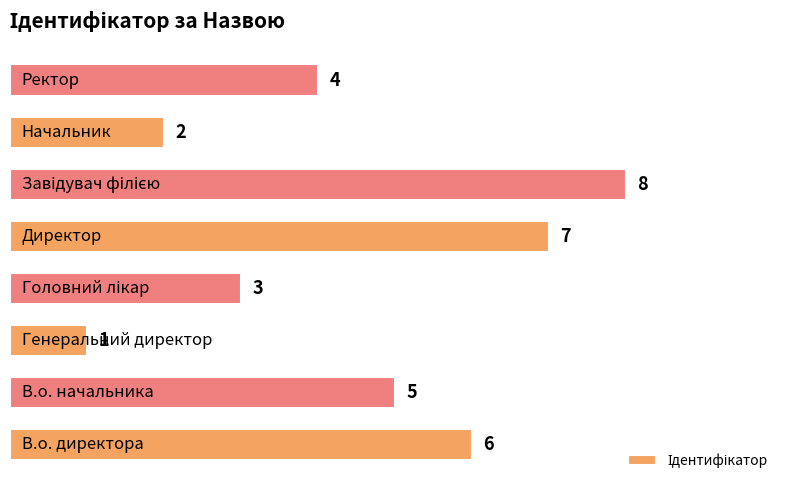

How many data points are less than 5?

4